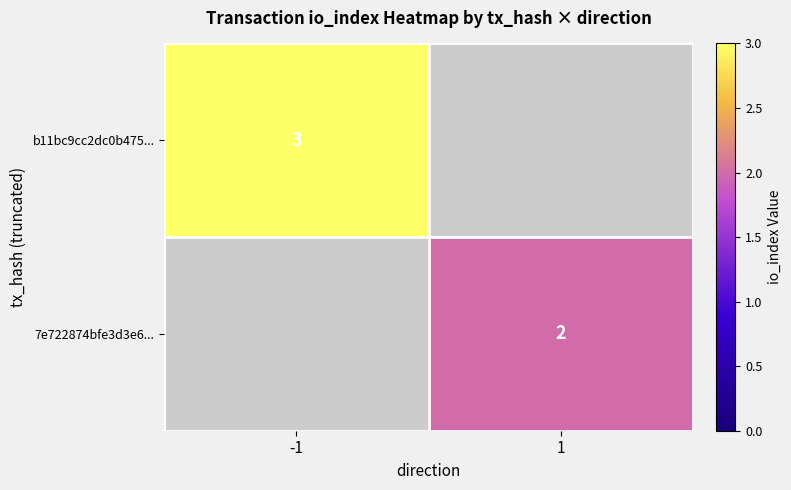

True or false: 7e722874bfe3d3e6... has a value of 1 at 1.

False